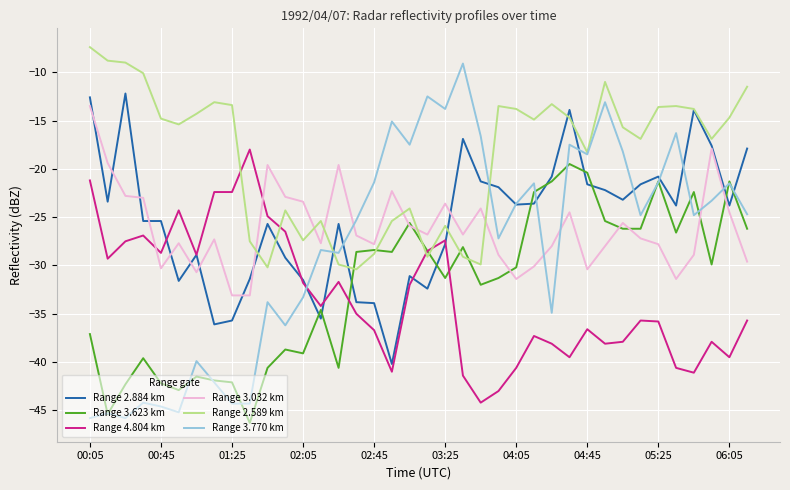

Which series has the largest total across all categories?

Range 2.589 km